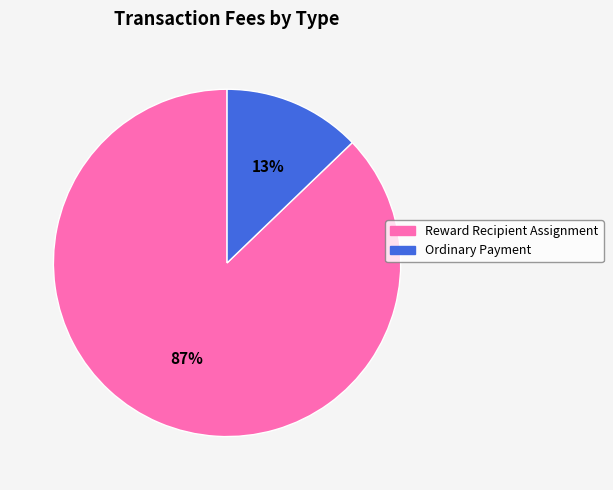

Between Ordinary Payment and Reward Recipient Assignment, which is larger?

Reward Recipient Assignment